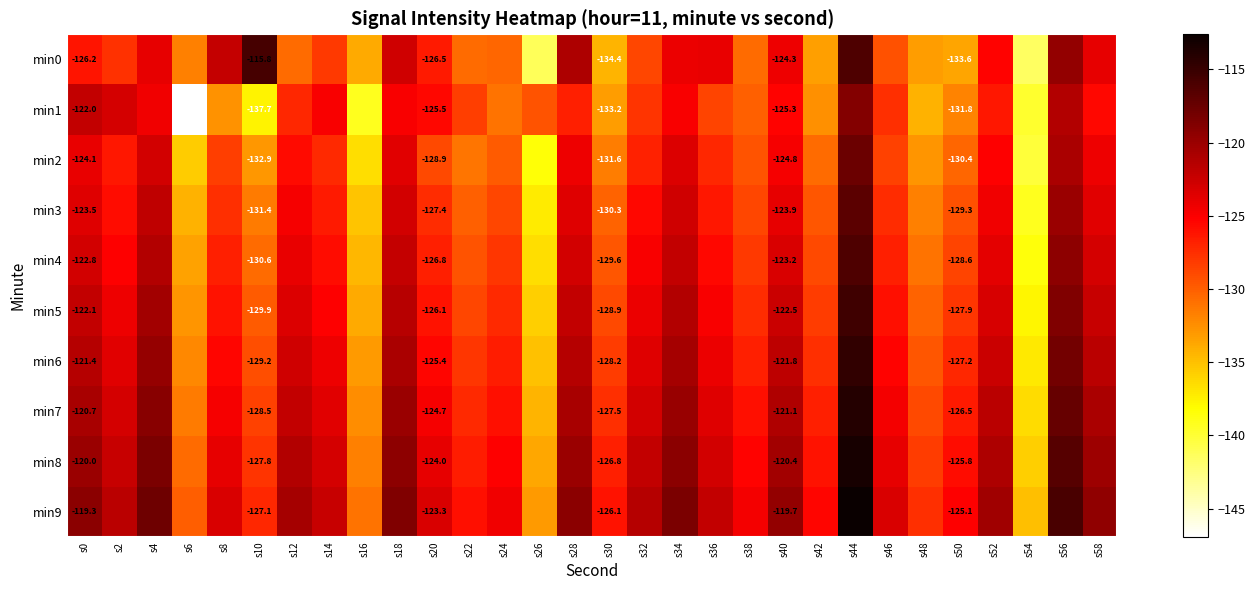

Which series changed the most between s4 and s38?

min3